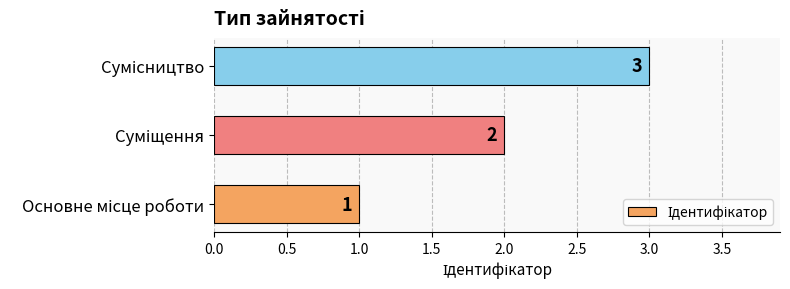

Count the values in the range 1 to 3.

3